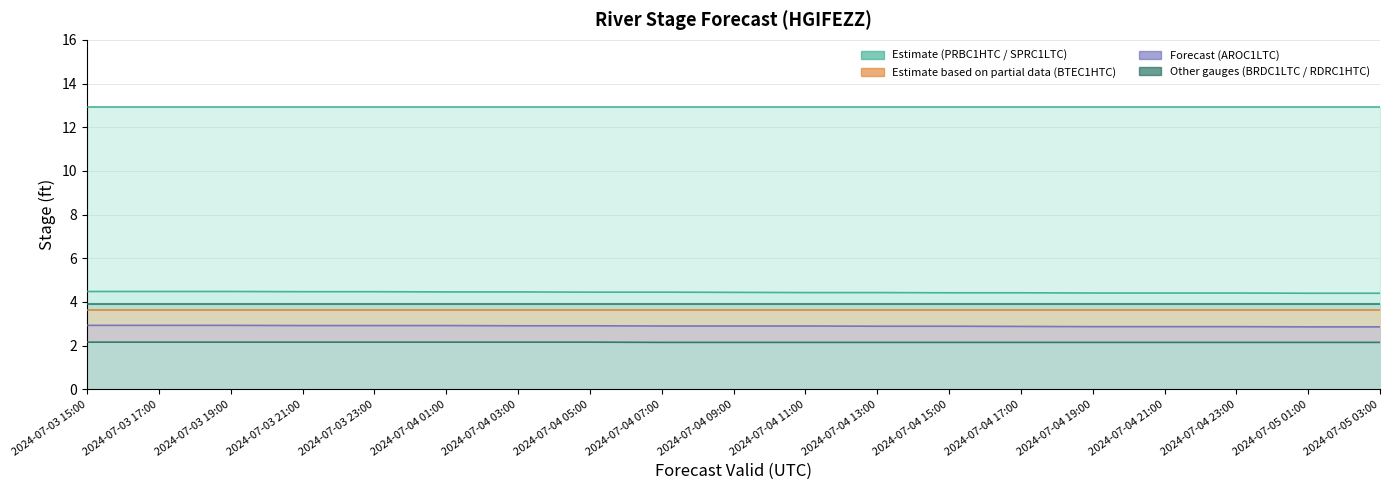

Which category has the highest value in the AROC1LTC series?

2024-07-03 15:00